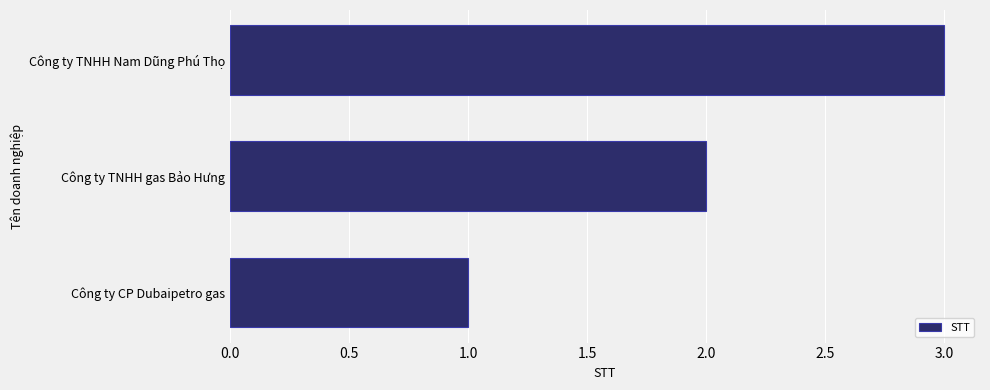

At which category does the chart reach its minimum across all series?

Công ty CP Dubaipetro gas